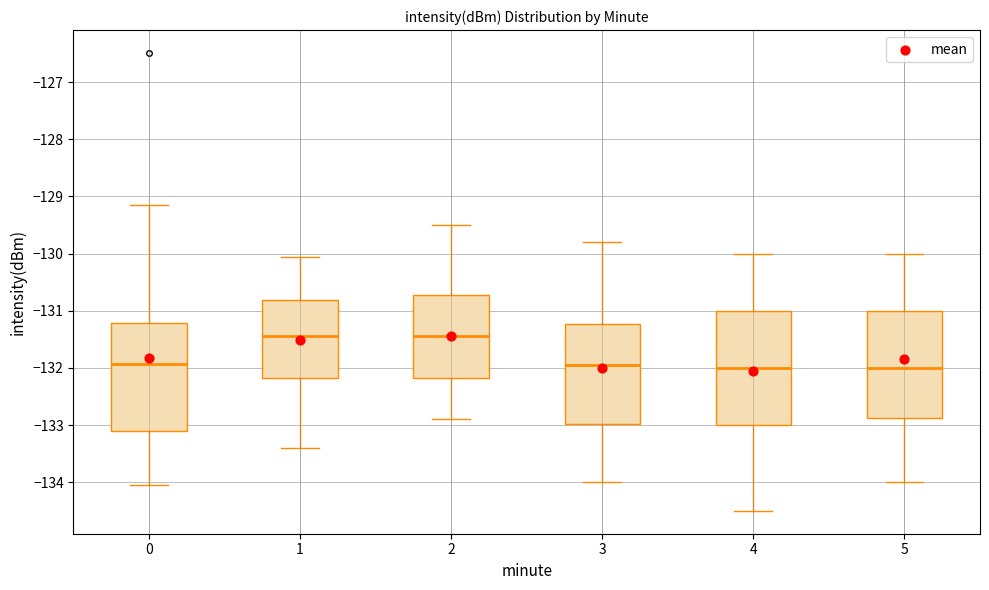

Where does the median line of the box at x = 4 sit on the y-axis? The values are not printed on the chart, so give them approximately, as read against the axis.

-132.0